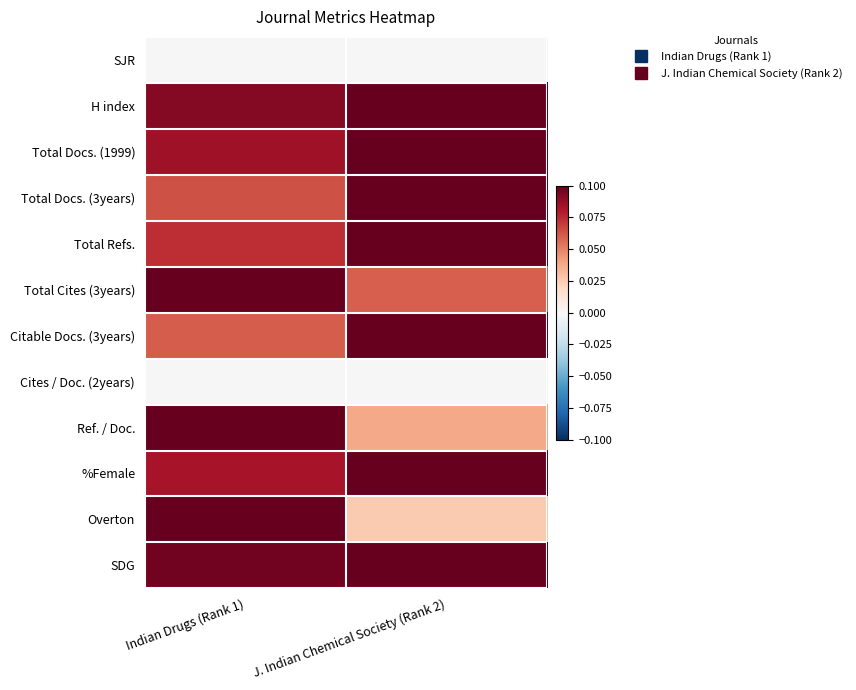

At which category is the sum across all series the highest?

Indian Drugs (Rank 1)